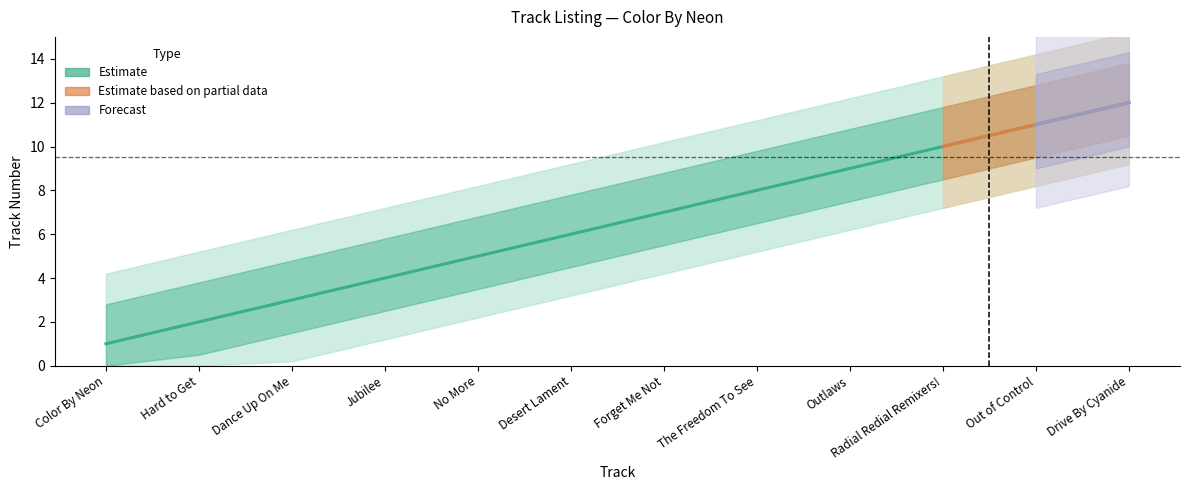

The chart shows a value of 1 at Jubilee. True or false?

False